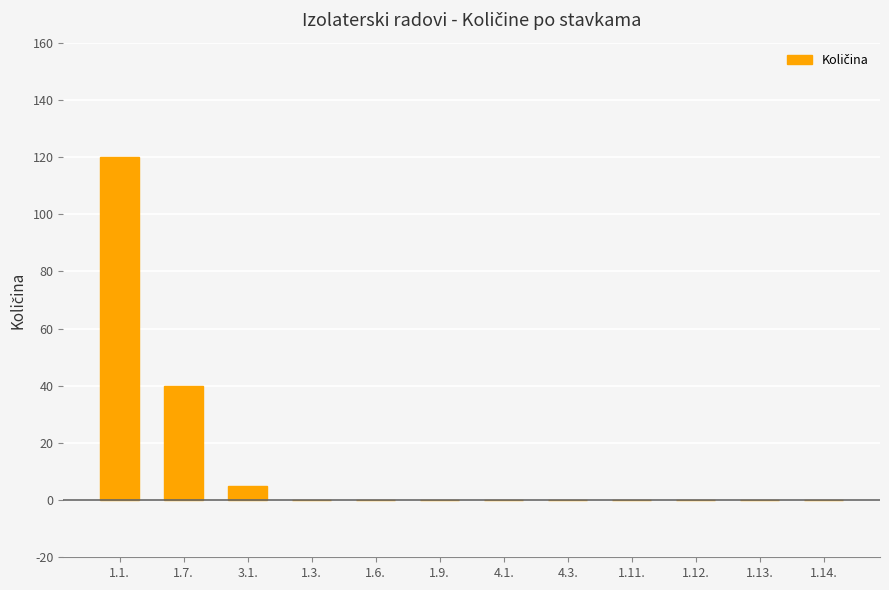

The chart shows a value of 0 at 1.12.. True or false?

True